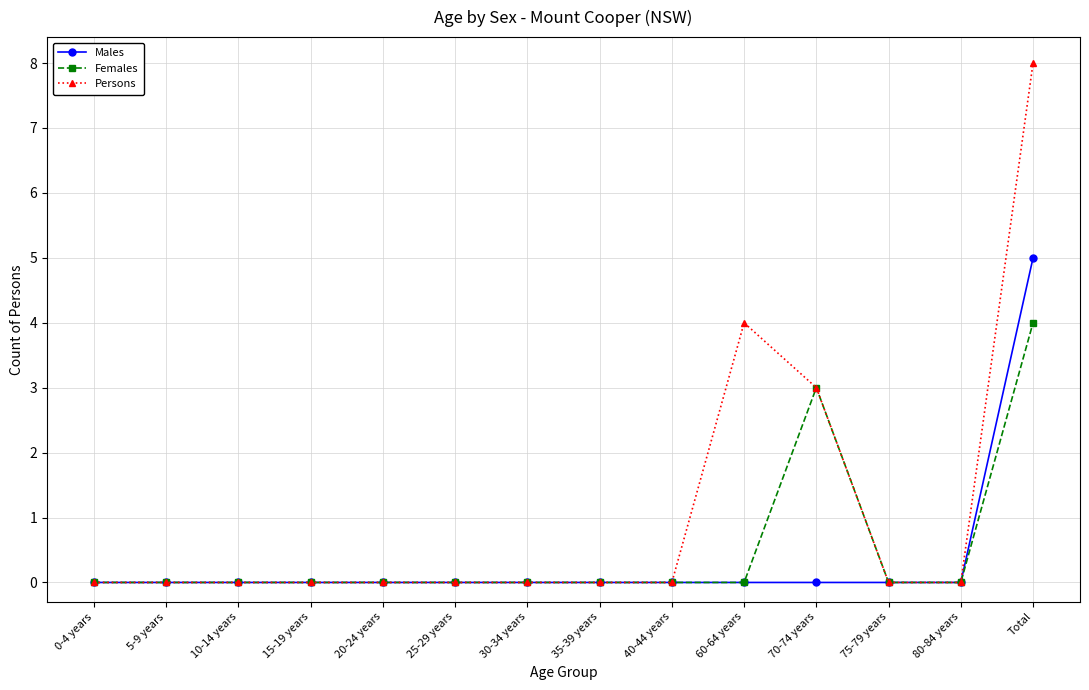

How many data points does each series have?

14